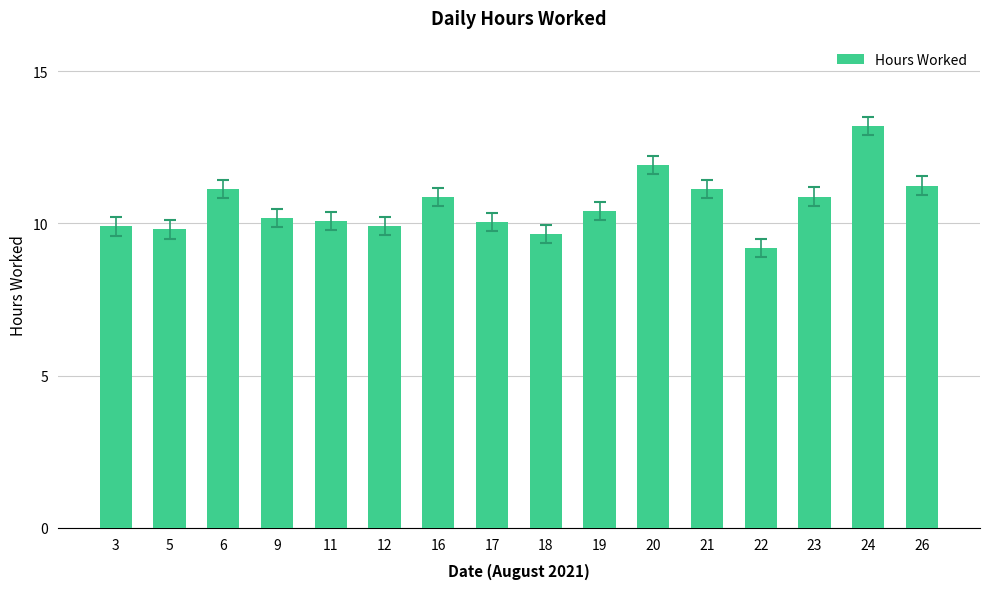

What is the difference between the maximum and second lowest values?

3.5